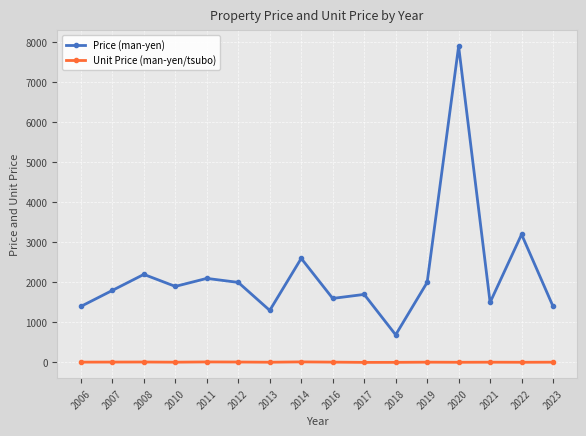

Rank the series at 2012 from highest to lowest value.

Price (man-yen), Unit Price (man-yen/tsubo)